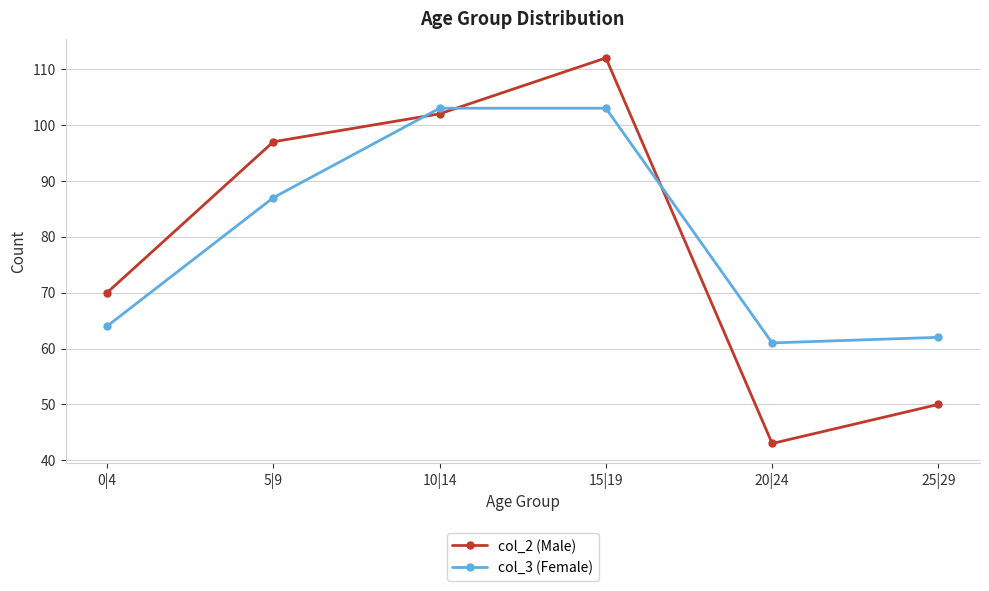

Is it true that col_2 (Male) equals 50 at 25|29?

True